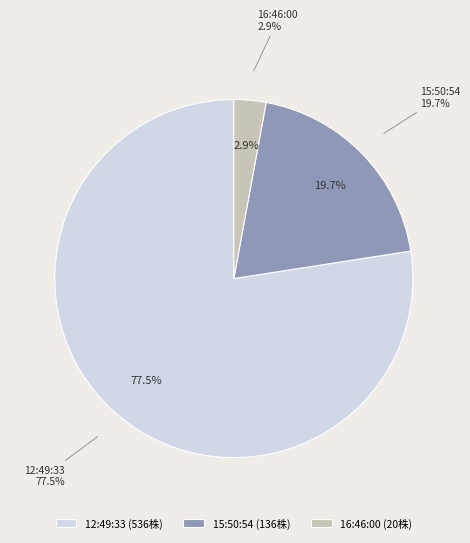

To the nearest percent, what percentage of the pie is 15:50:54?

20%